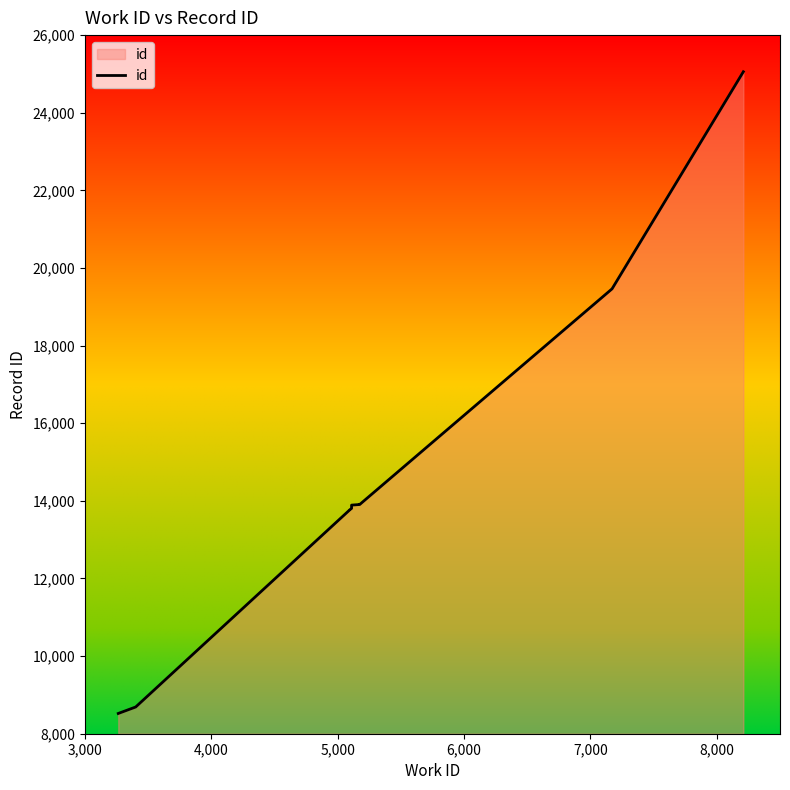

What is the ratio of the value at 4,000 to the value at 6,000?

0.6